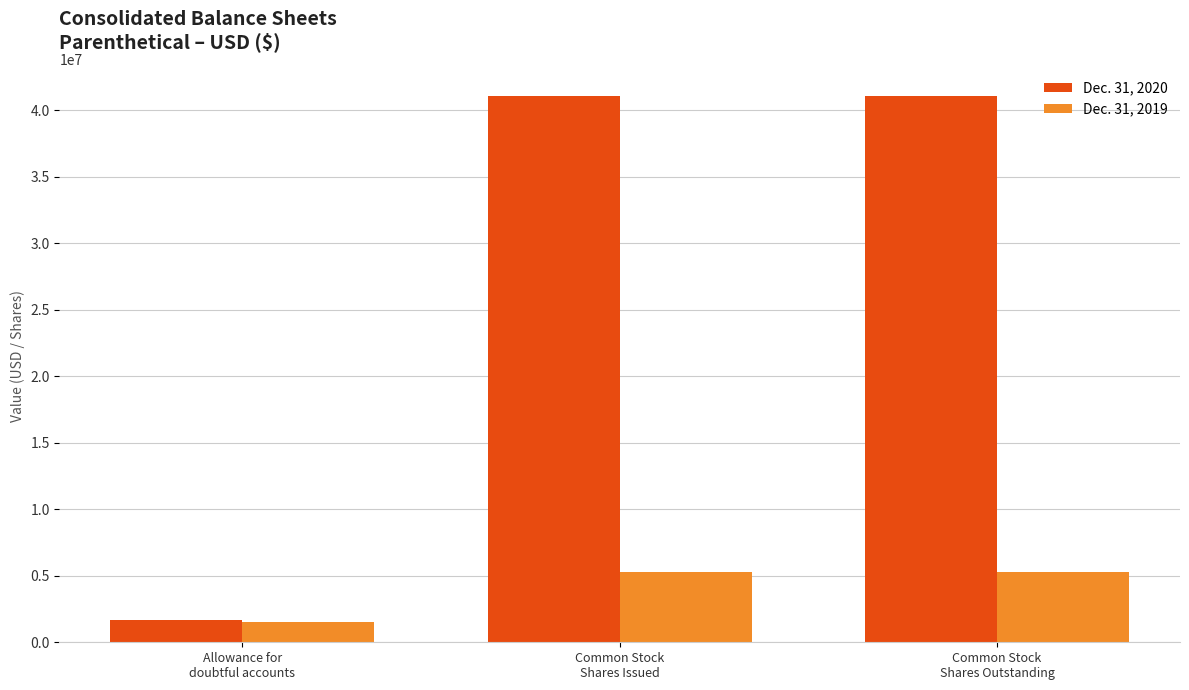

List the series in order of their peak value, highest first.

Dec. 31, 2020, Dec. 31, 2019